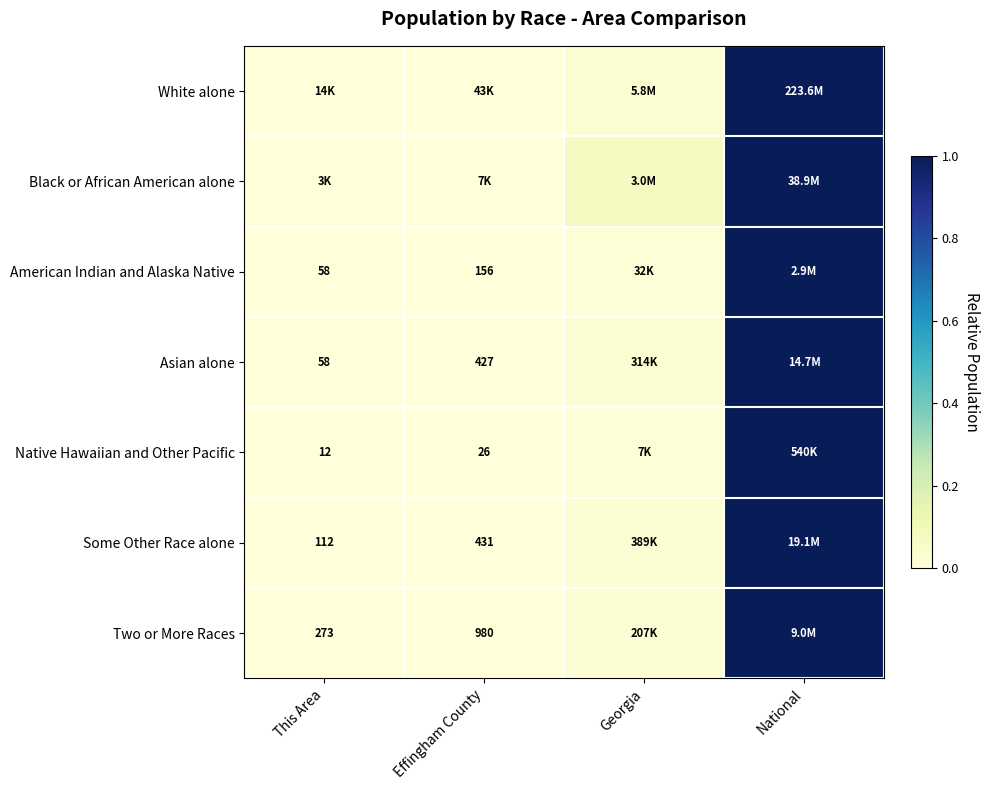

The value of White alone at National is 0.4. True or false?

False